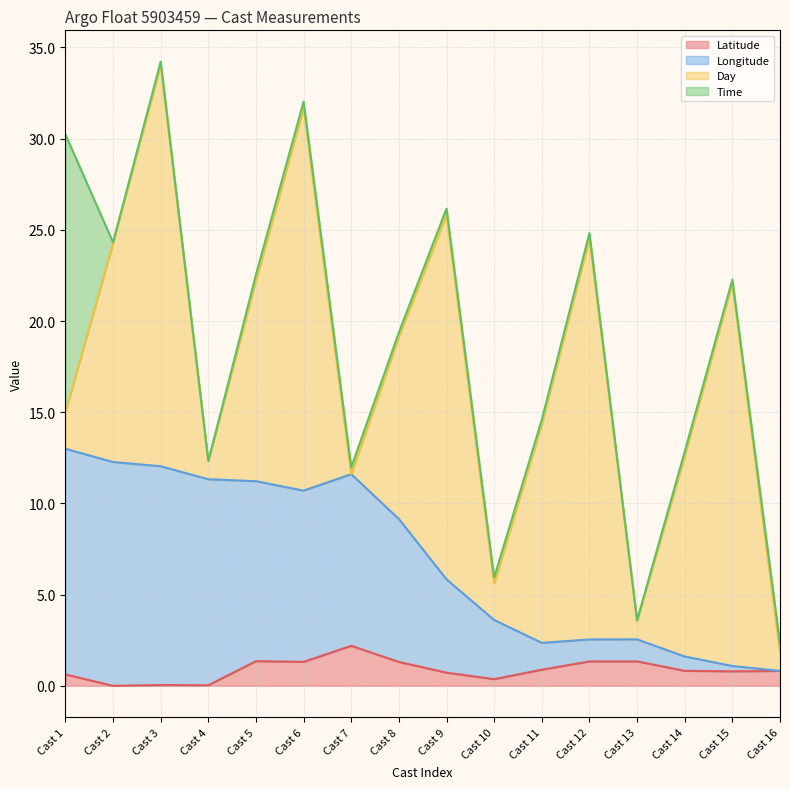

The Latitude series shows 1.2 at Cast 2. True or false?

False